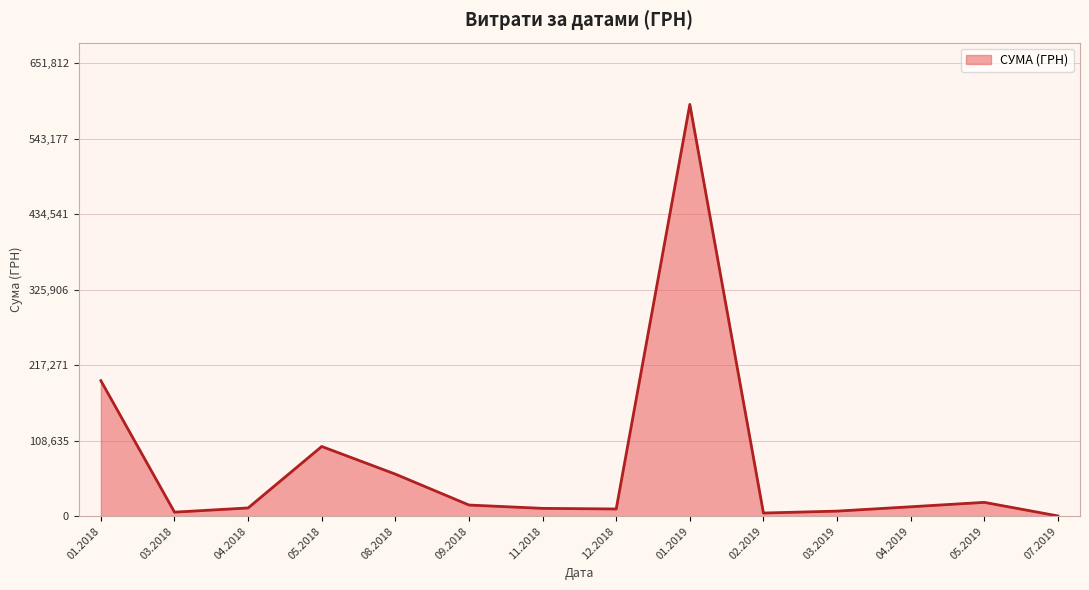

How many lines are shown in the chart?

1